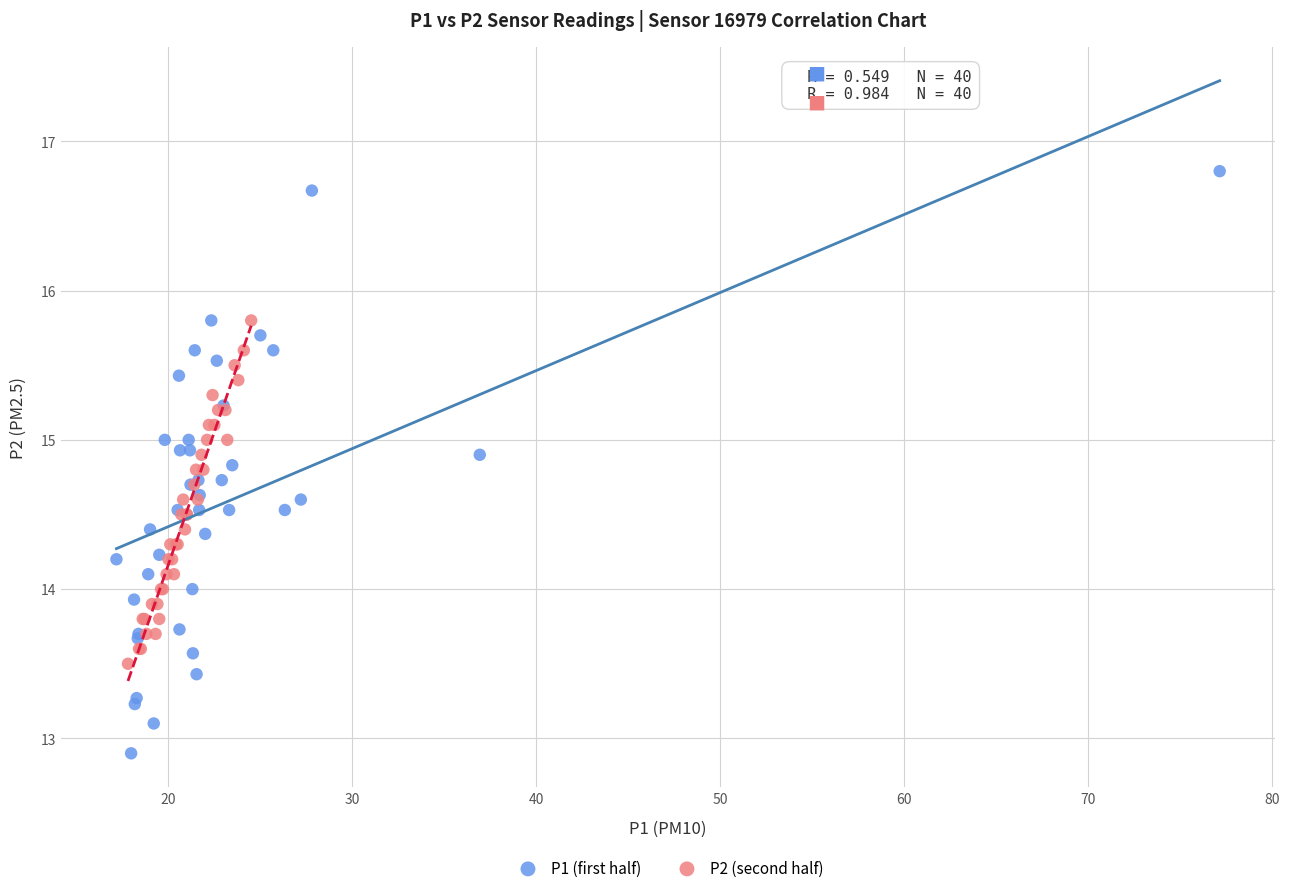

Which series reaches the maximum Y coordinate?

P1 (first half)